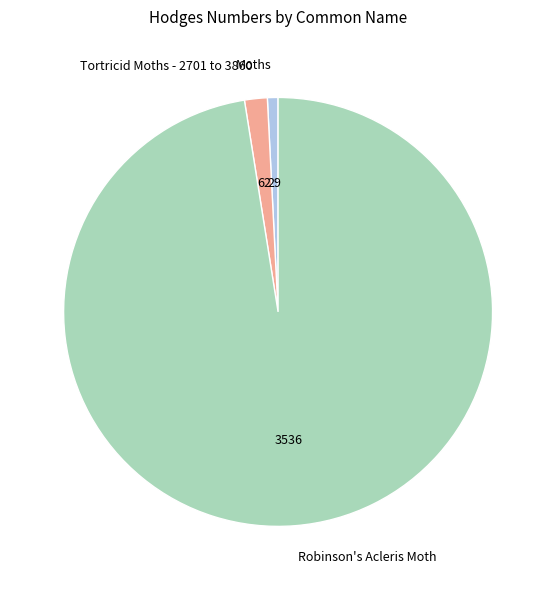

The Tortricid Moths - 2701 to 3860 slice represents 12% of the pie. True or false?

False